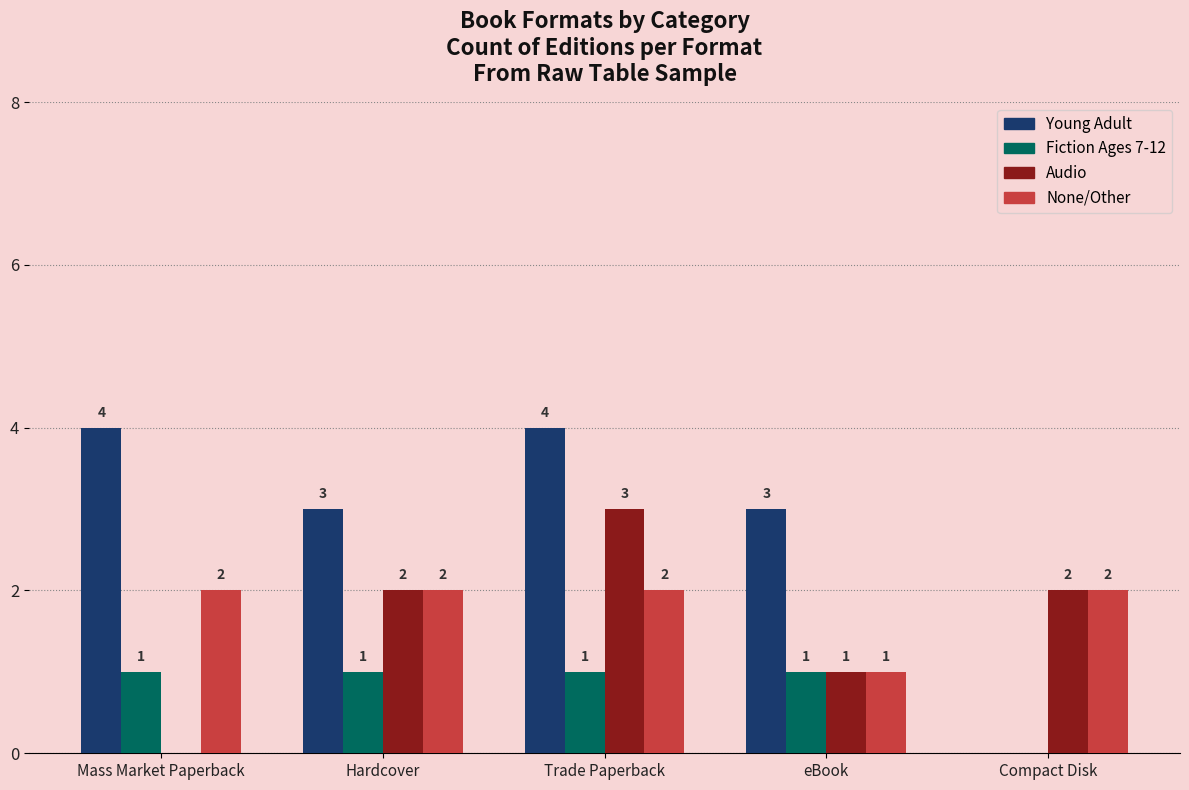

The None/Other series shows 2 at Compact Disk. True or false?

True